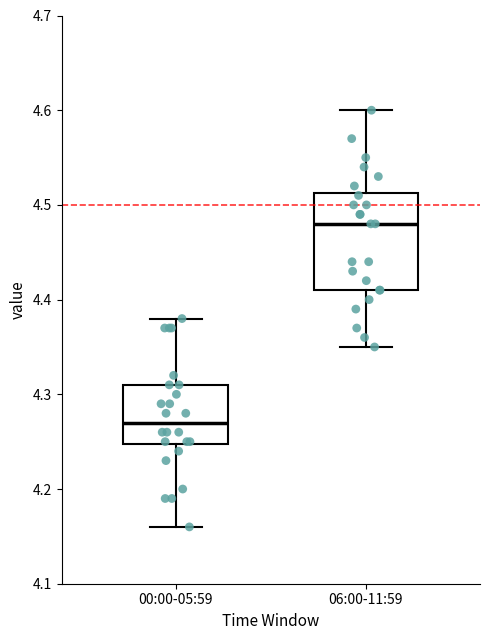

Reading left to right, transcribe this box plot: for each box, give where its median line is, the range the box spans, and where its two whiskers end, as read against the y-axis. The values are not printed on the chart, so give them approximately, as read against the axis.

00:00-05:59: median 4.27, box 4.25 to 4.31, whiskers 4.16 to 4.38
06:00-11:59: median 4.48, box 4.41 to 4.51, whiskers 4.35 to 4.60